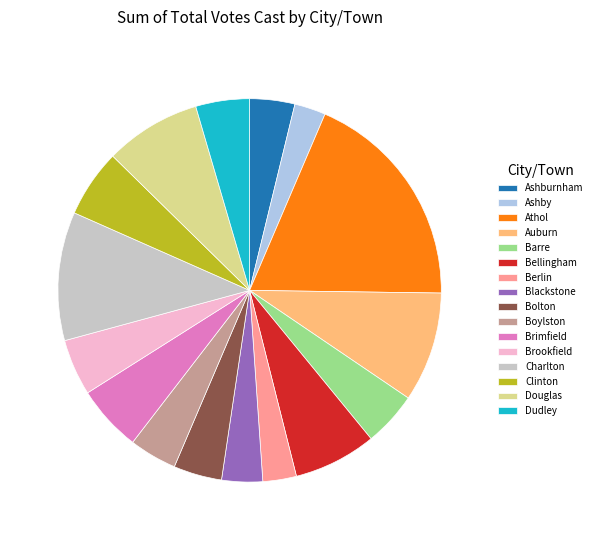

Combined, do Barre and Auburn account for over 50%?

No